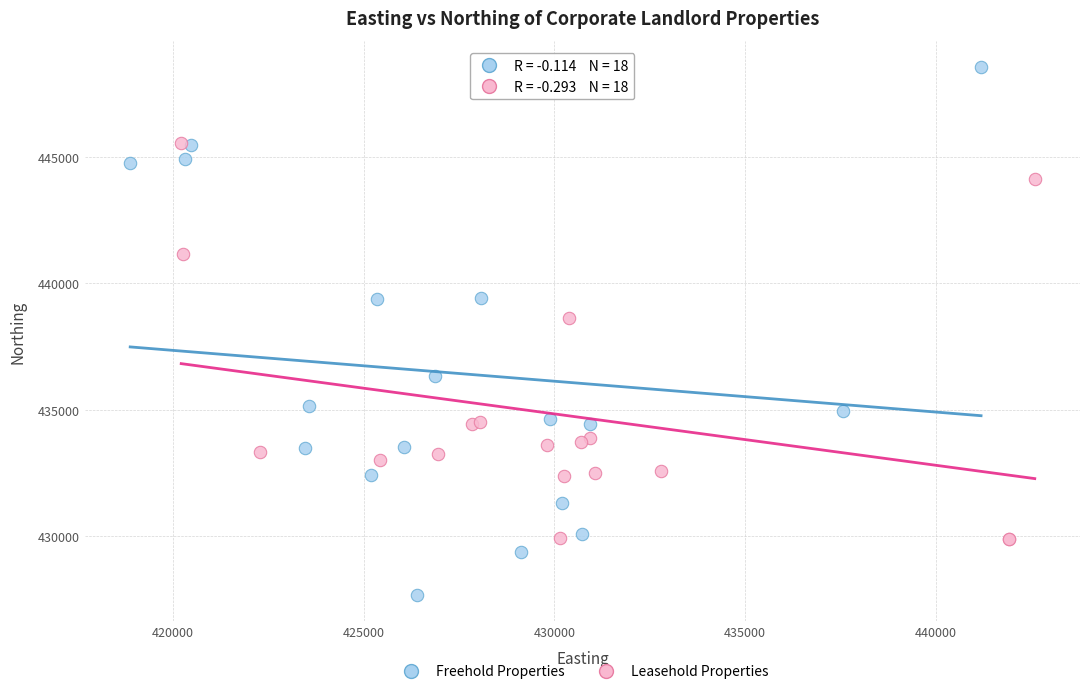

Which series contains the highest Y value?

Freehold Properties